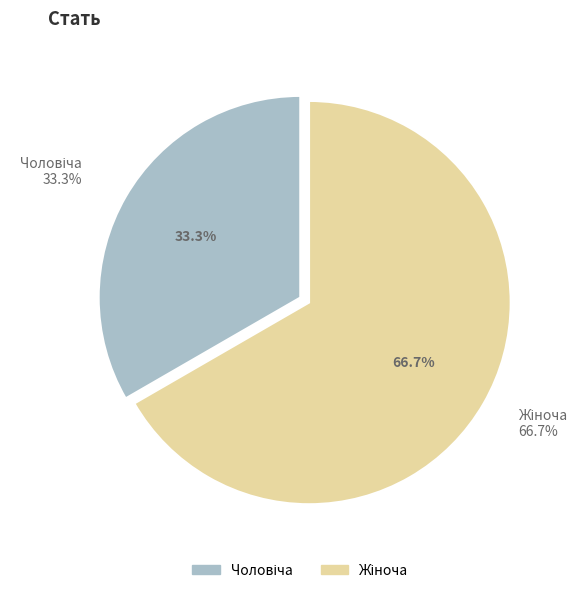

How many slices are in this pie chart?

2